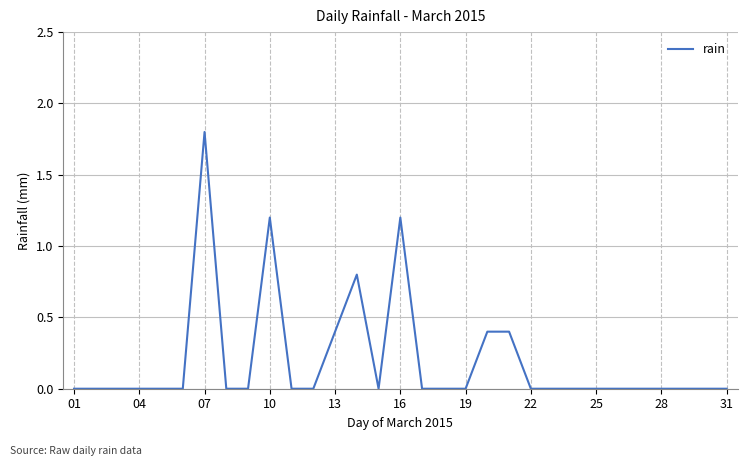

What is the maximum value shown in the chart?

1.8